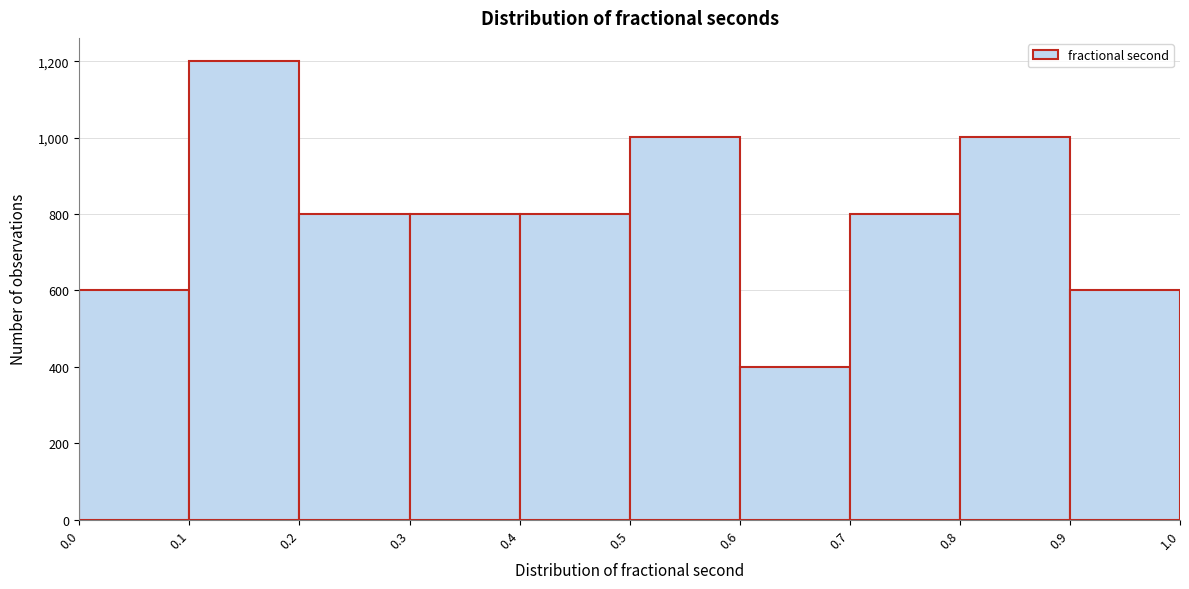

How tall is the bar that spans 0.7 to 0.8 on the x-axis? The values are not printed on the chart, so give them approximately, as read against the axis.

800